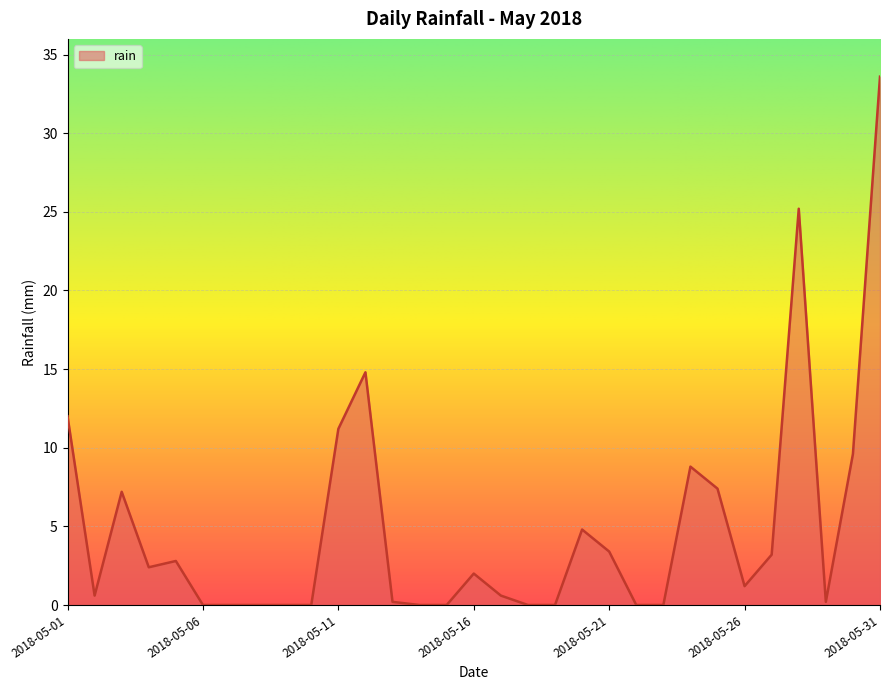

What is the difference between the maximum and minimum values?

33.6